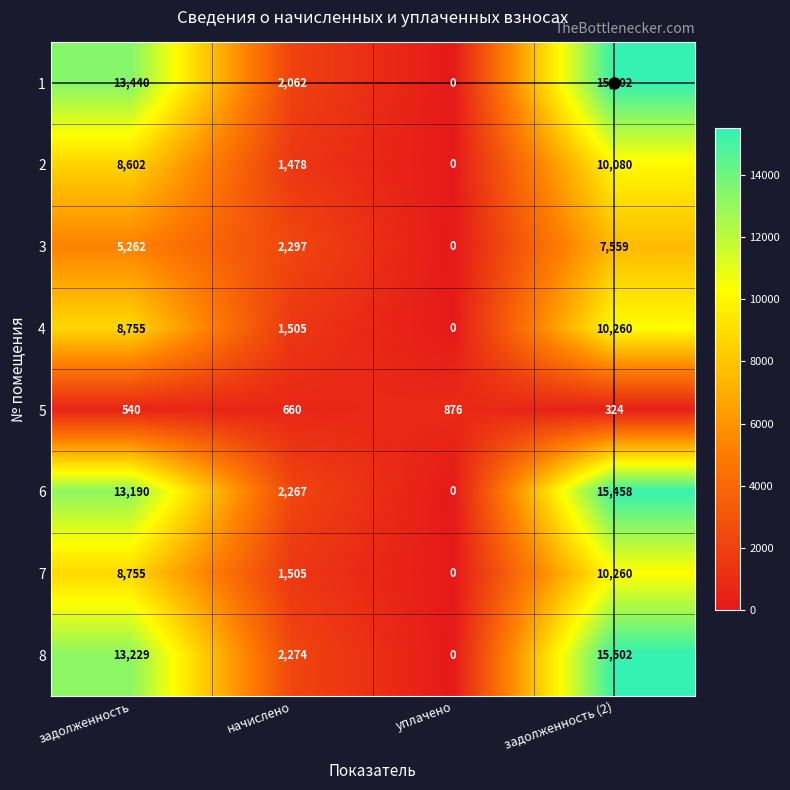

Count the 8 values in the range 2274 to 15502.

3